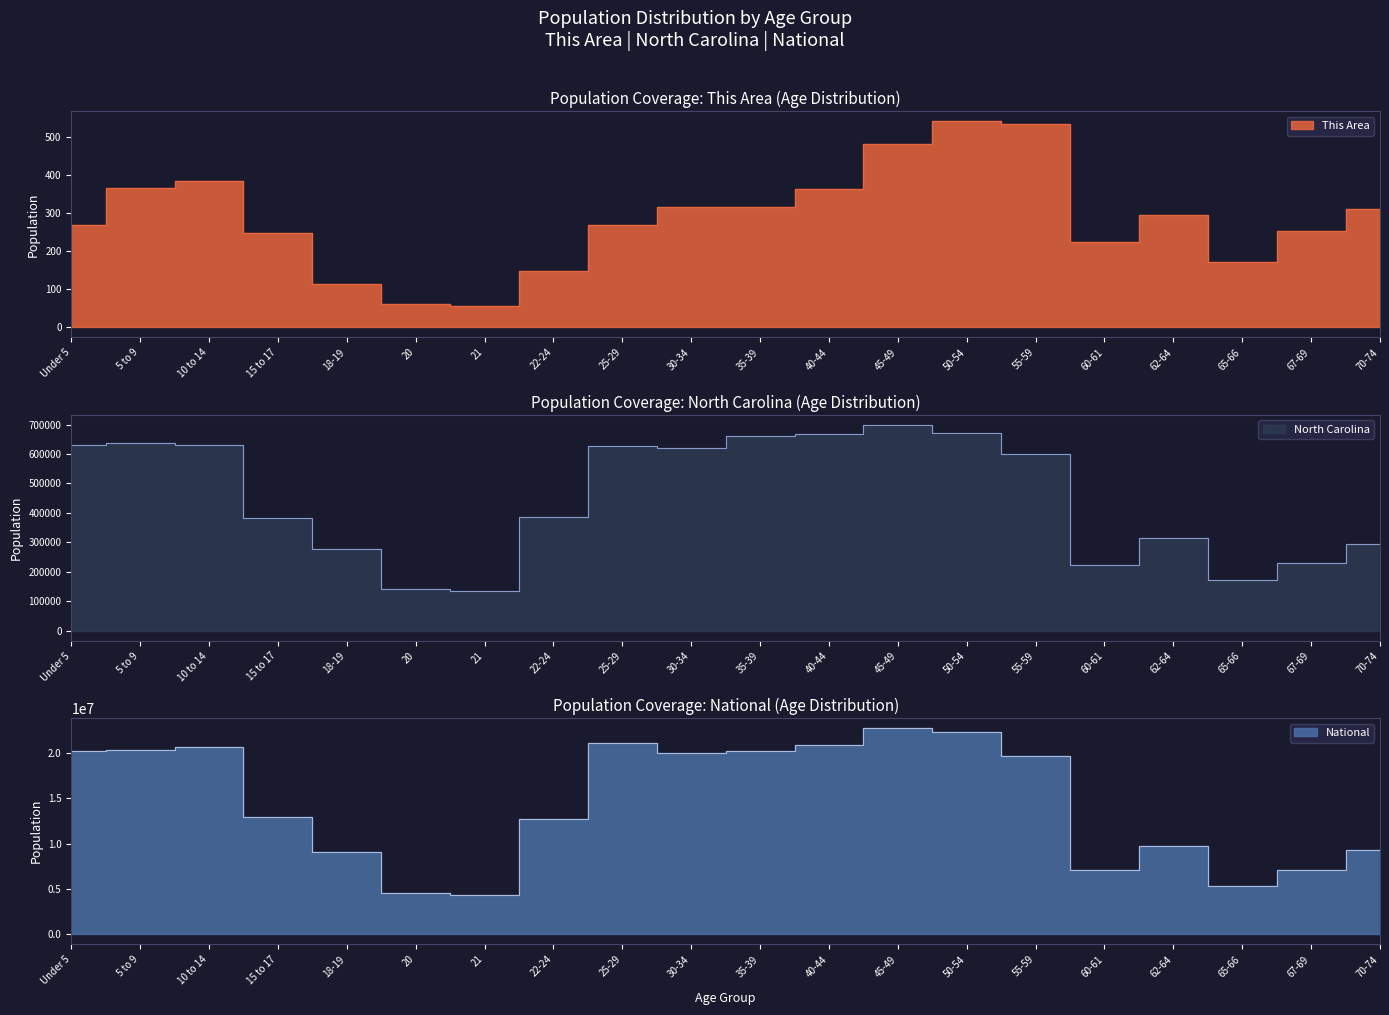

Does the chart have visible grid lines?

No